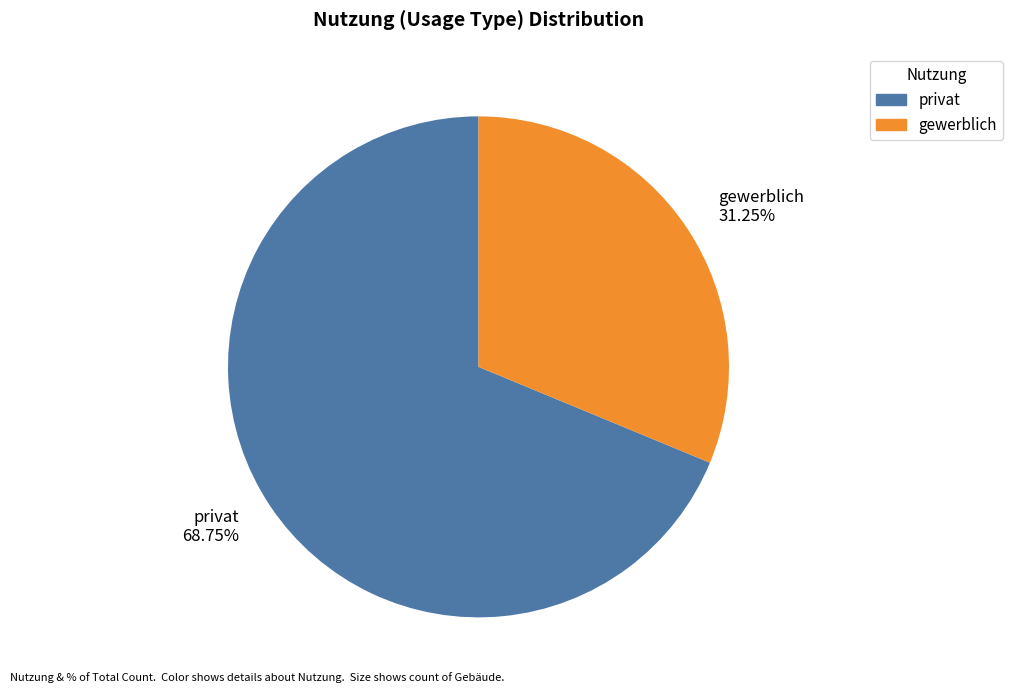

Which slice is the smallest?

gewerblich